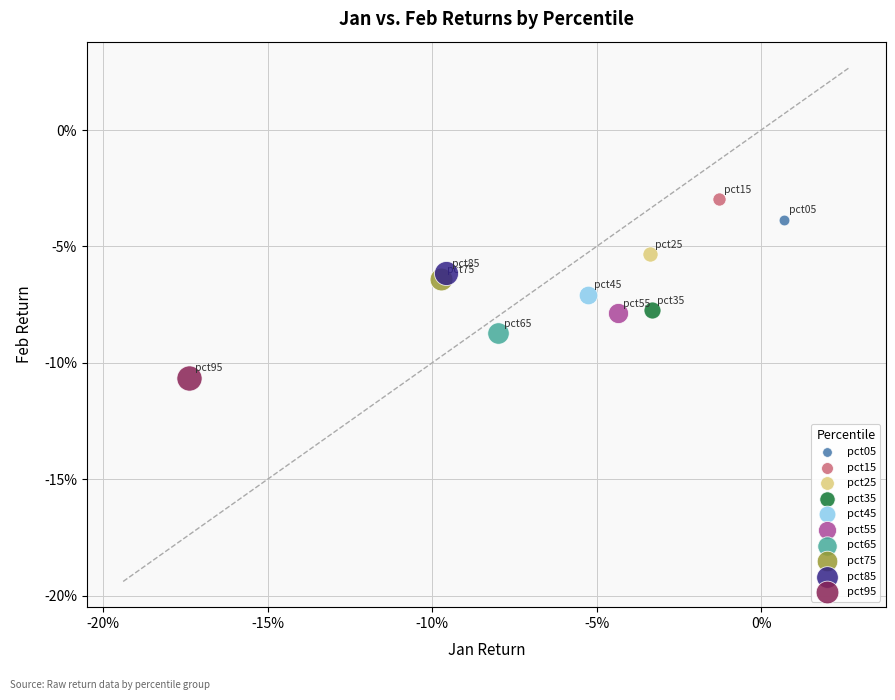

What are all the series names shown in the legend?

pct05, pct15, pct25, pct35, pct45, pct55, pct65, pct75, pct85, pct95